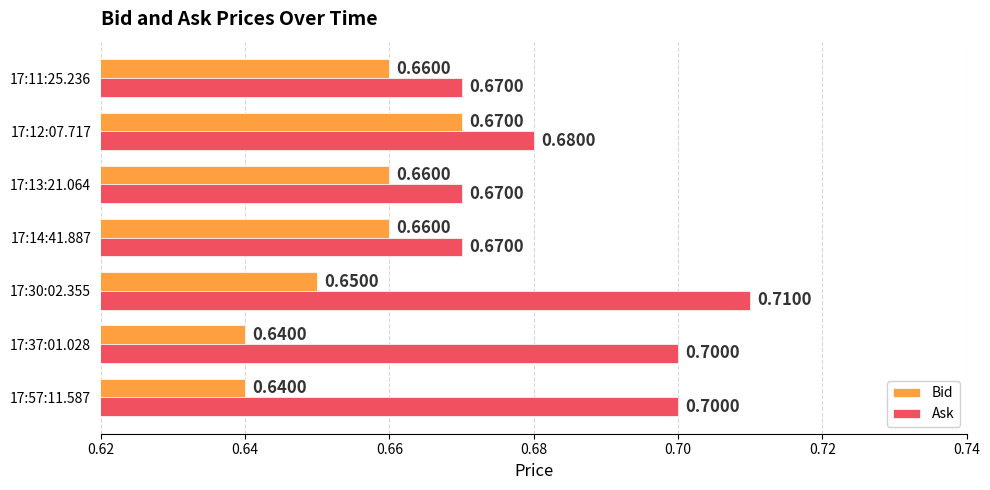

What is the sum of the Ask values at 17:12:07.717 and 17:14:41.887?

1.4